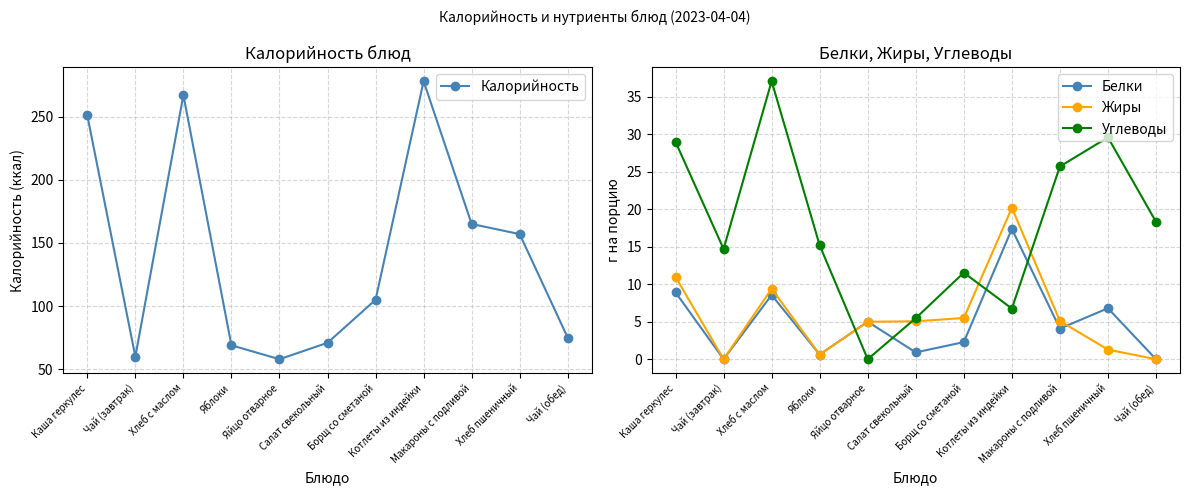

At how many categories does at least one series exceed 95?

6